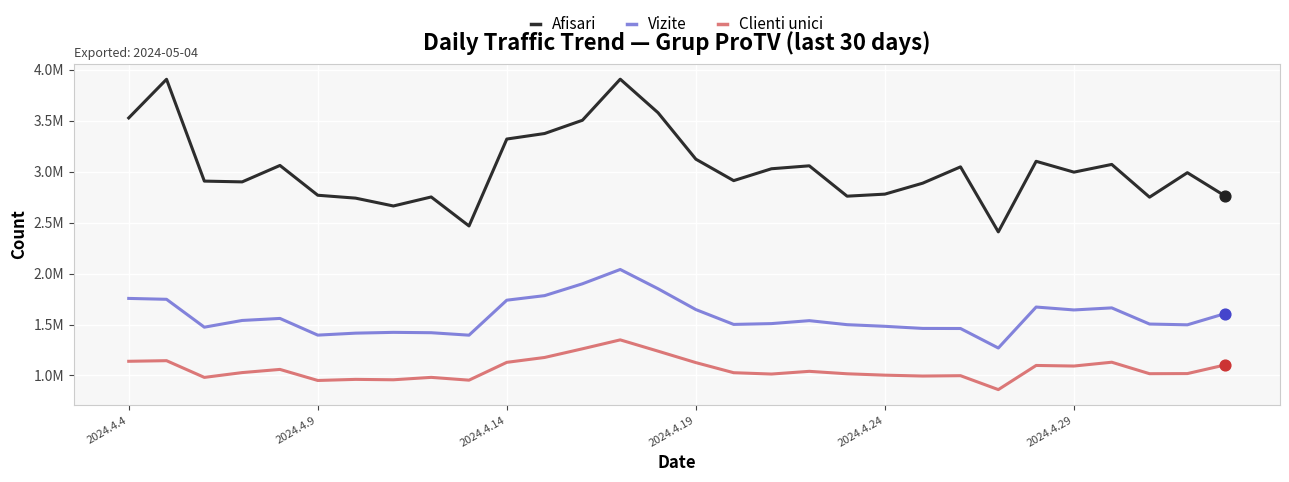

Is this an area chart (filled region under the line)?

No